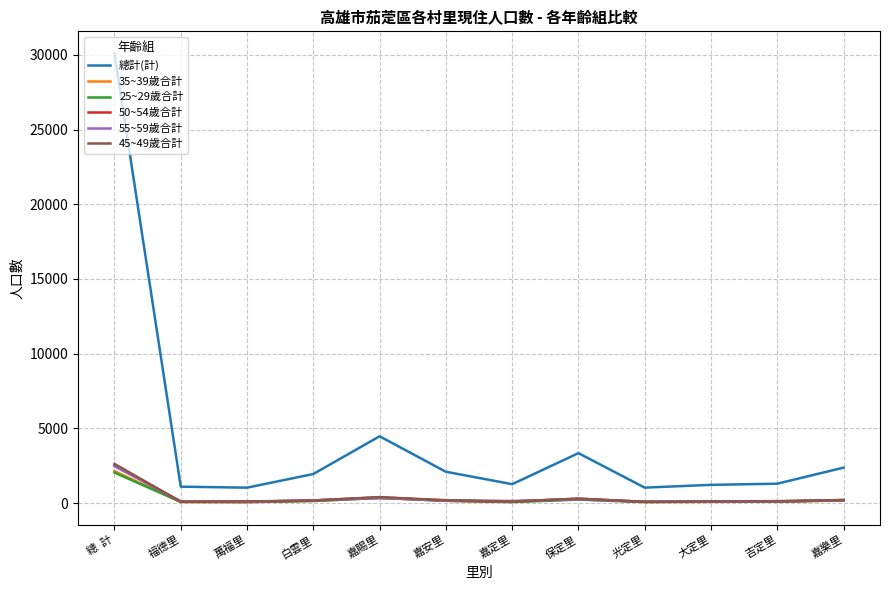

Which series has the widest spread of values?

總計(計)